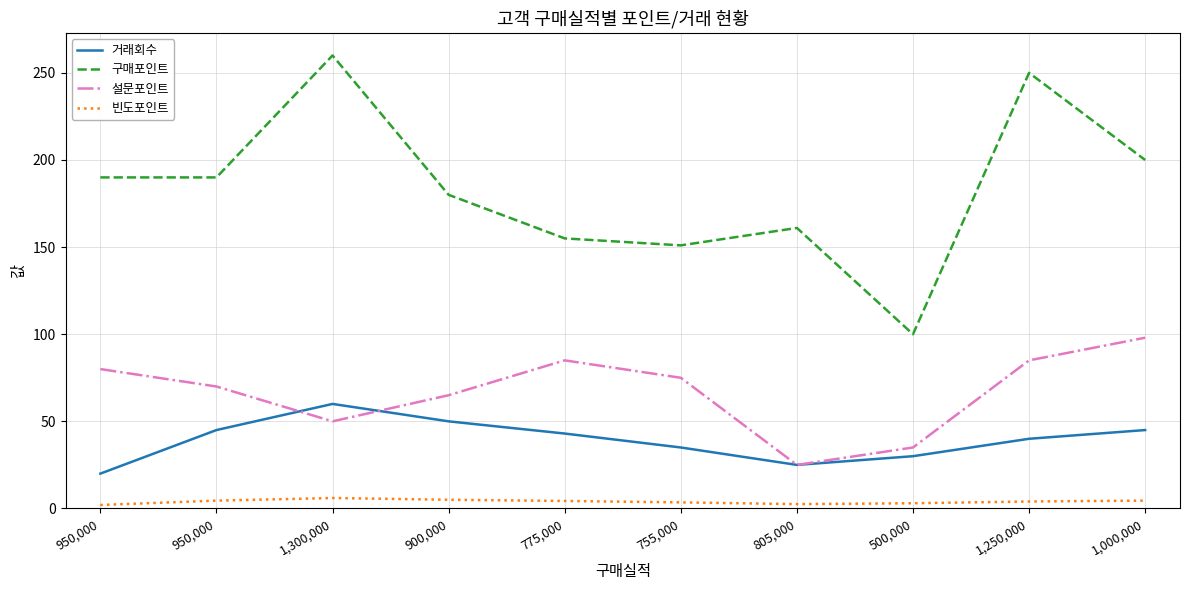

How many series are shown in this chart?

4